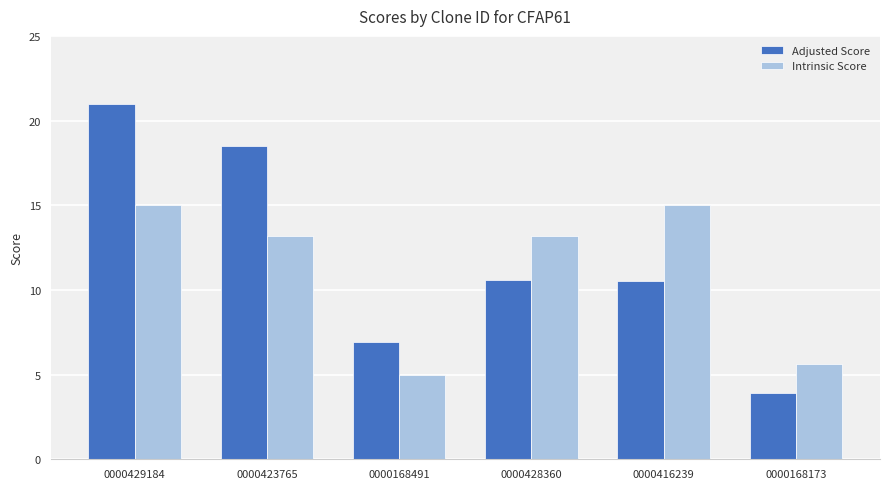

Does the chart contain any negative values?

No